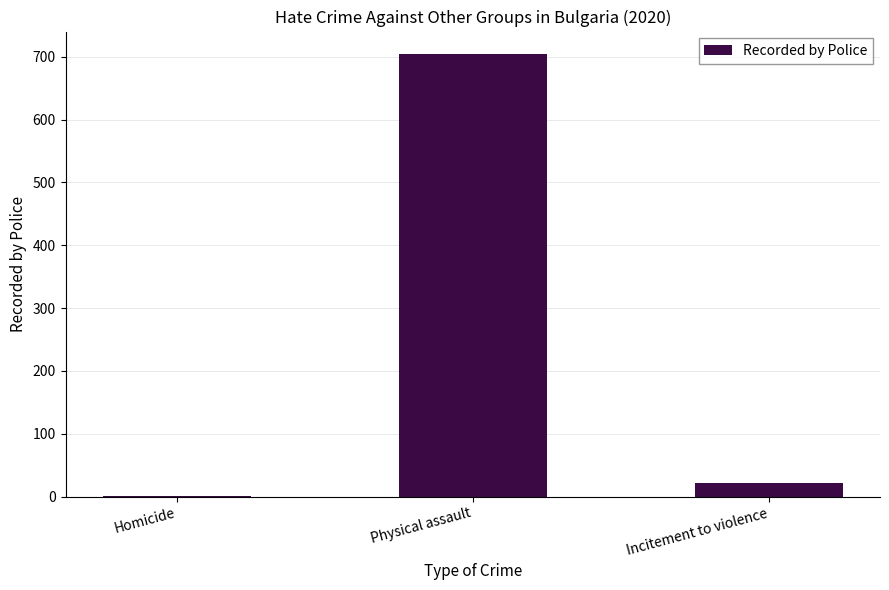

What is the sum of all values?

727